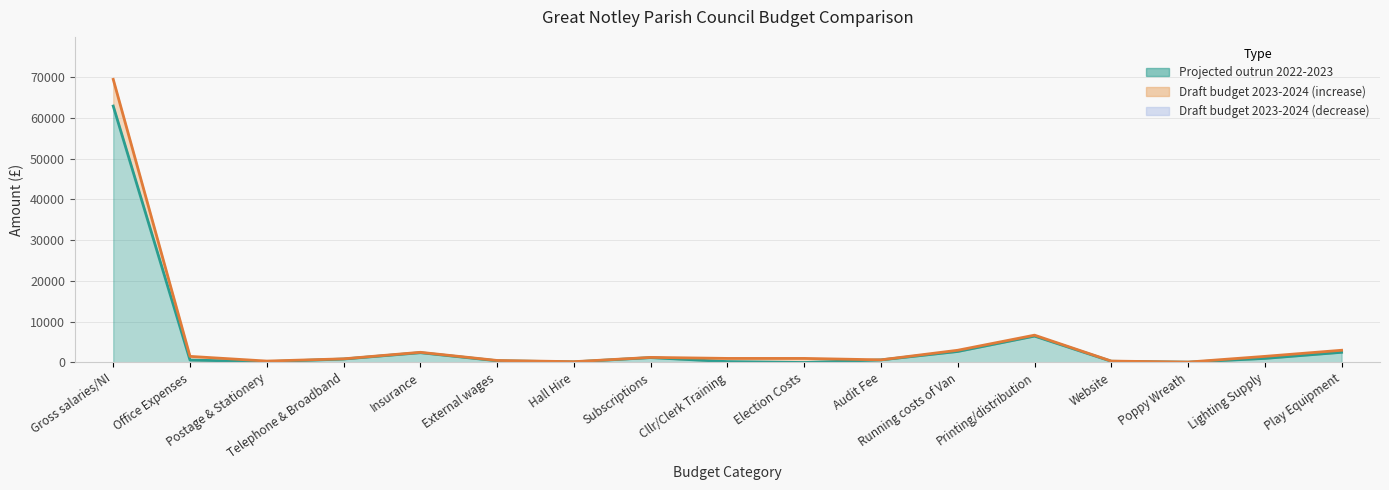

Rank the series by their maximum value, from lowest to highest.

Projected outrun 2022-2023, Draft budget 2023-2024